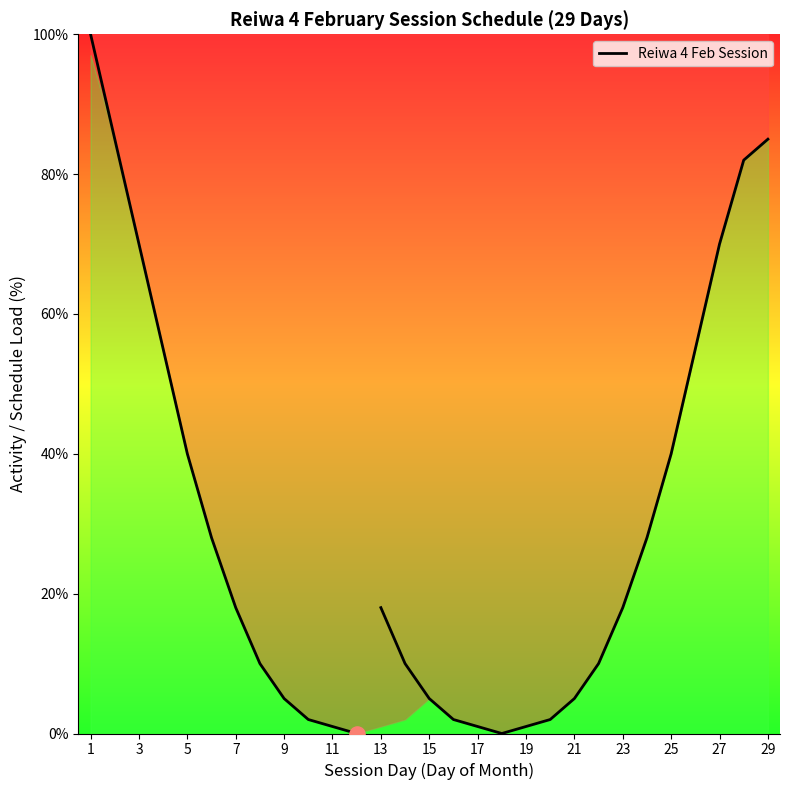

What is the change in value from 1 to 19?

-98